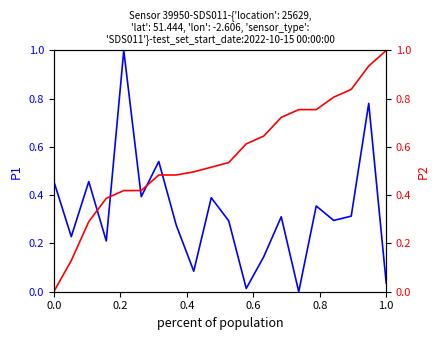

At how many categories does at least one series exceed 0?

20